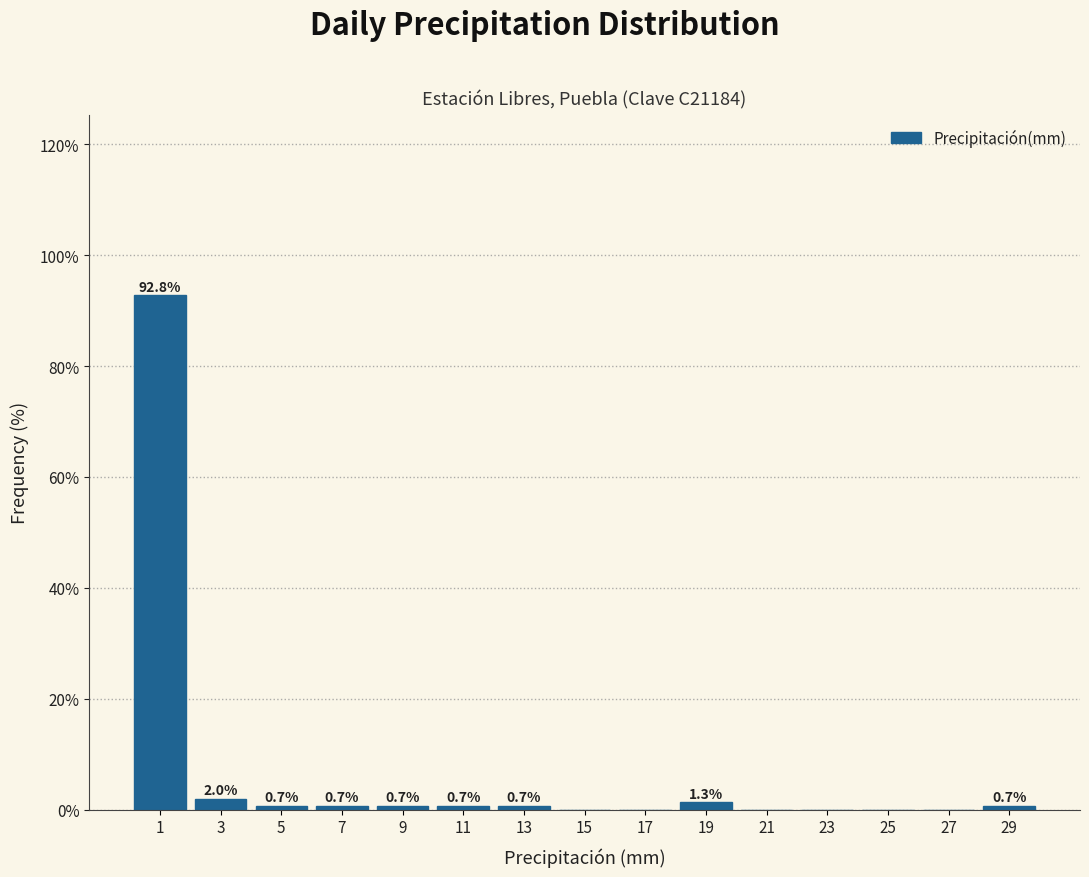

Reading left to right, extract all data points from this chart.

1=92.8	3=2.0	5=0.7	7=0.7	9=0.7	11=0.7	13=0.7	15=0.0	17=0.0	19=1.3	21=0.0	23=0.0	25=0.0	27=0.0	29=0.7